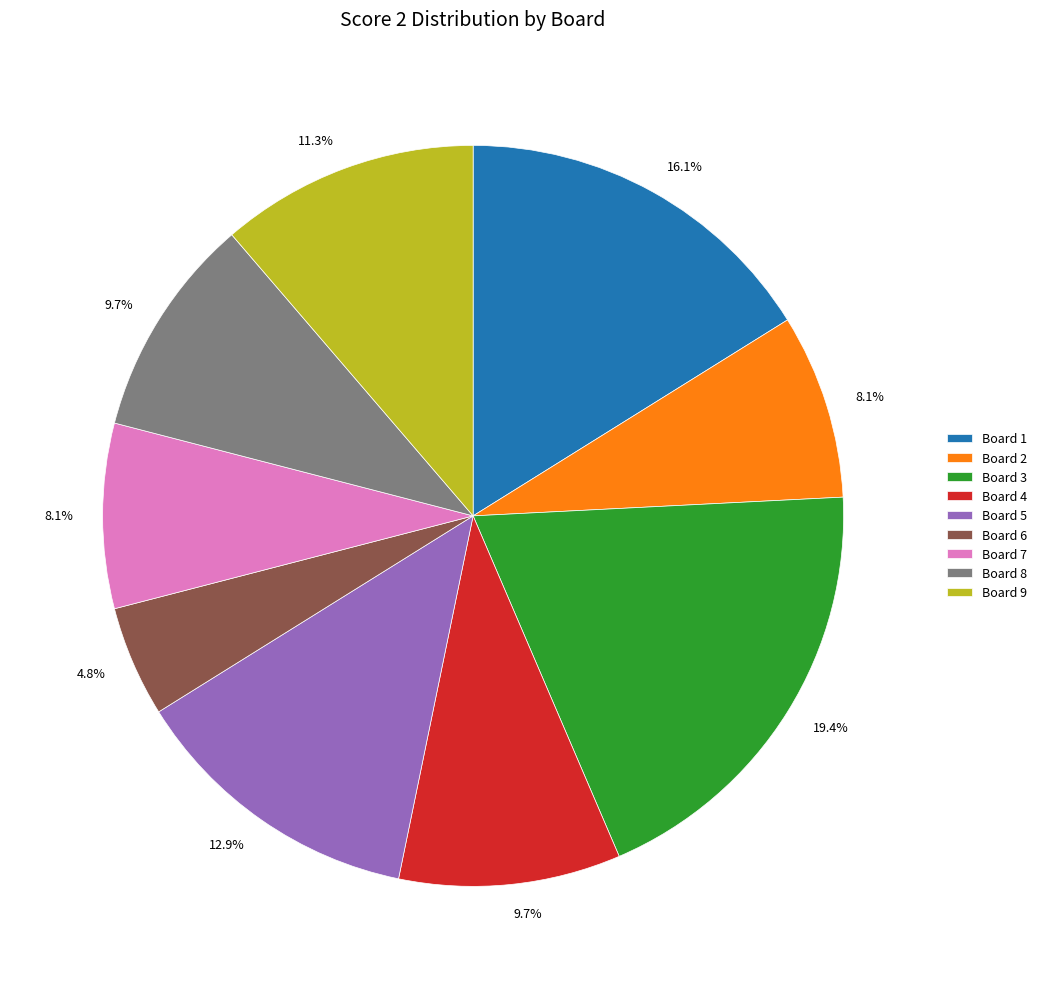

How many slices are in this pie chart?

9